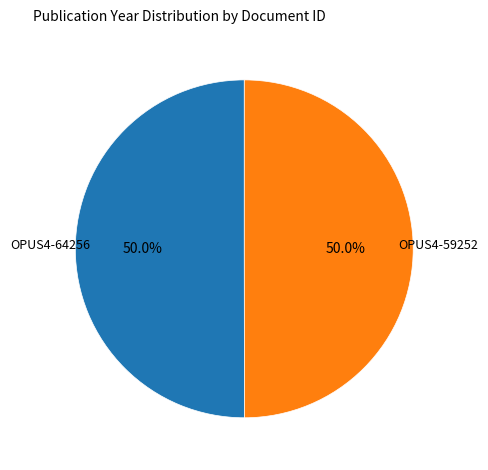

Count the number of slices in the pie.

2